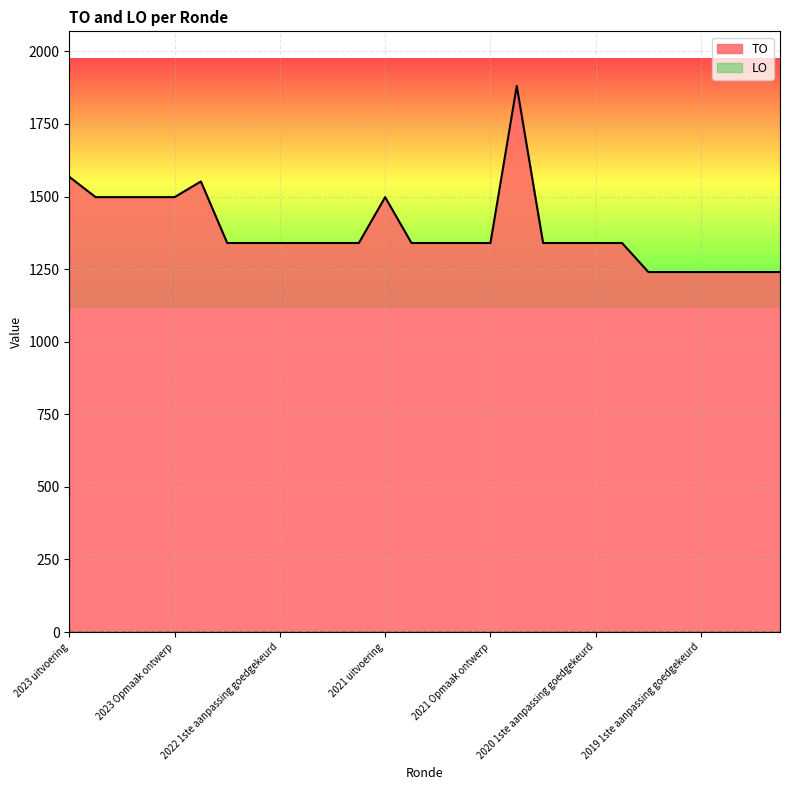

What position from the left is 2022 2de aanpassing goedgekeurd?

7